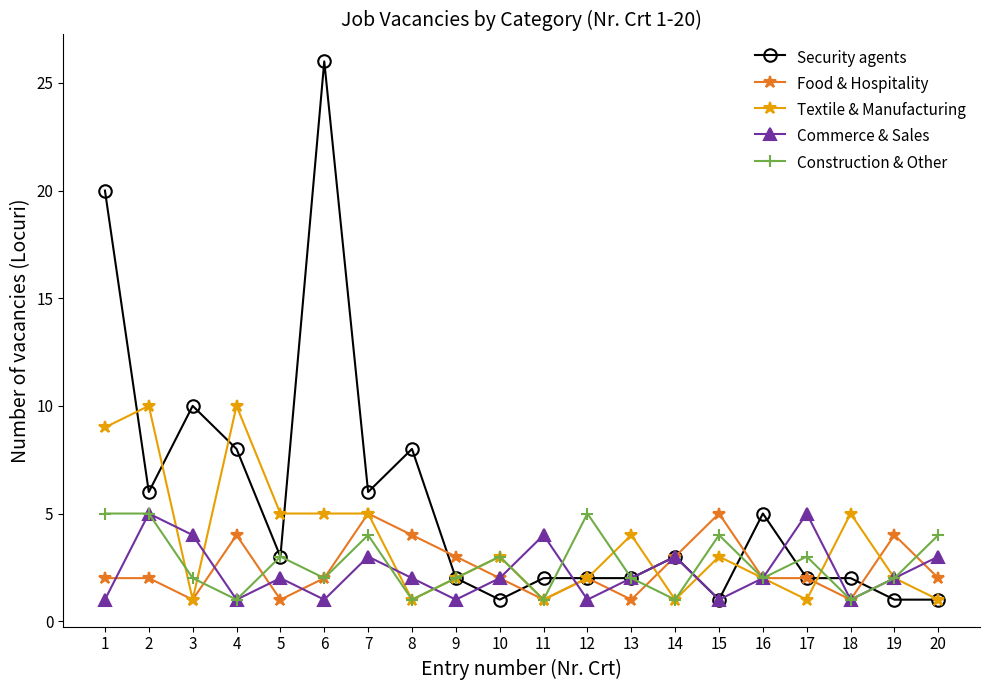

What is the sum of all Food & Hospitality values?

49